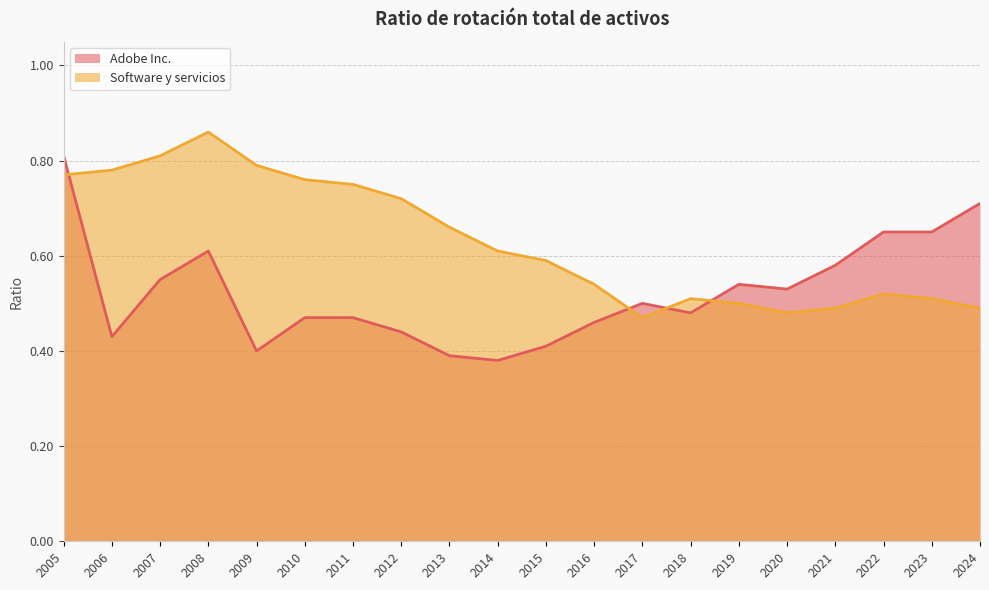

Is it true that Software y servicios equals 0.5 at 2023?

True